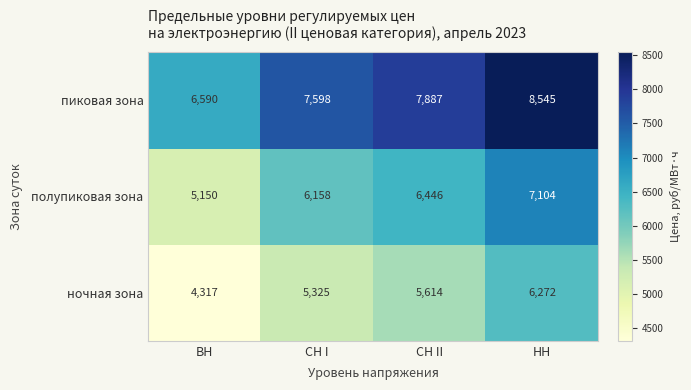

What is the difference between the highest and lowest values at СН II?

2273